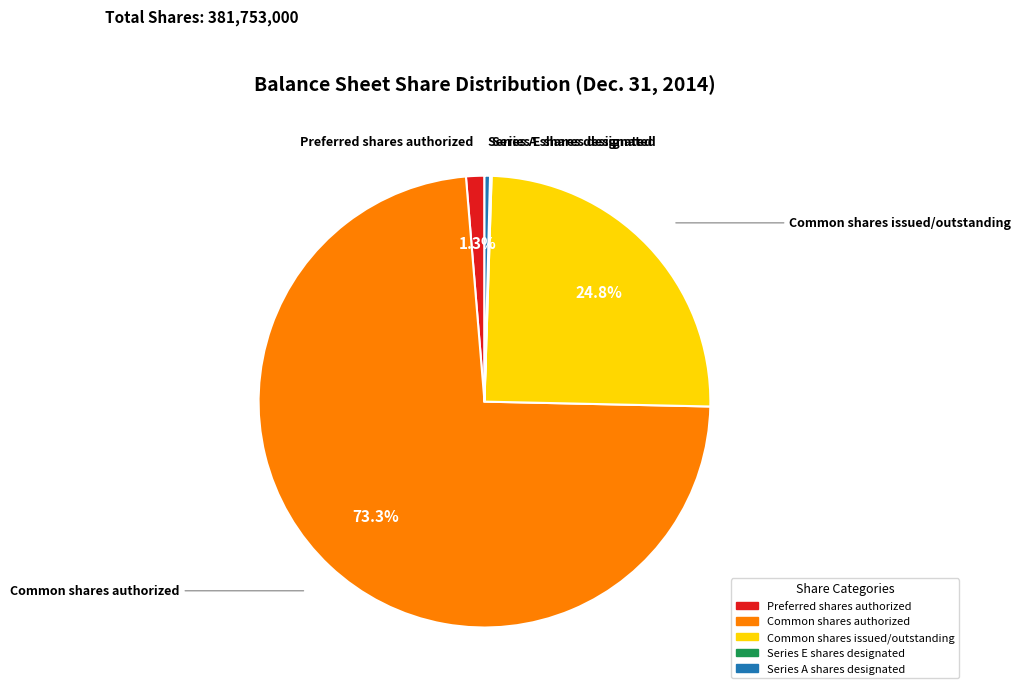

To the nearest percent, what portion does Common shares issued/outstanding represent?

25%